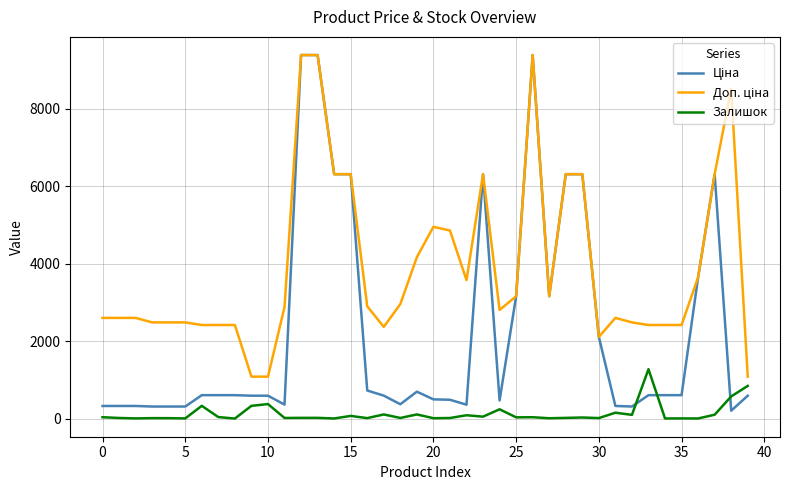

What is the greatest value displayed?

9384.0